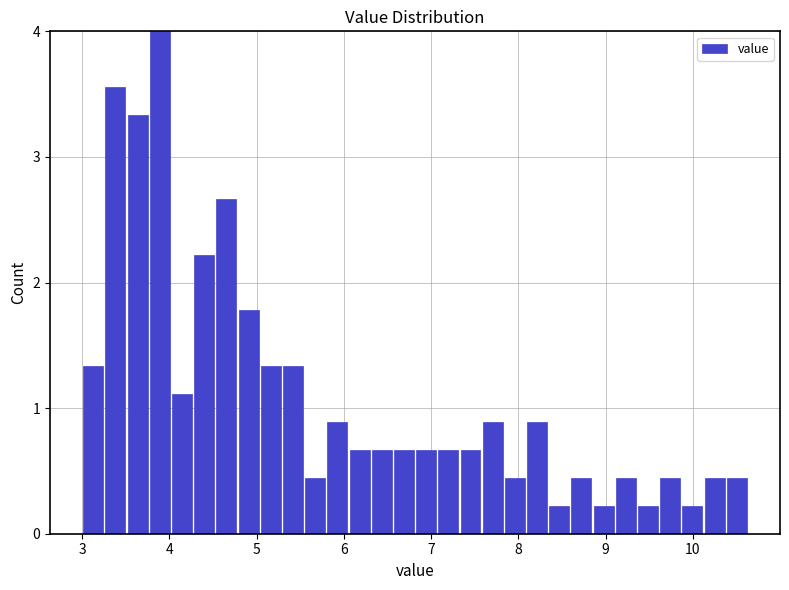

Around what value on the x-axis is the tallest bar? Give the approximate position of its centre, as read against the axis.

3.9